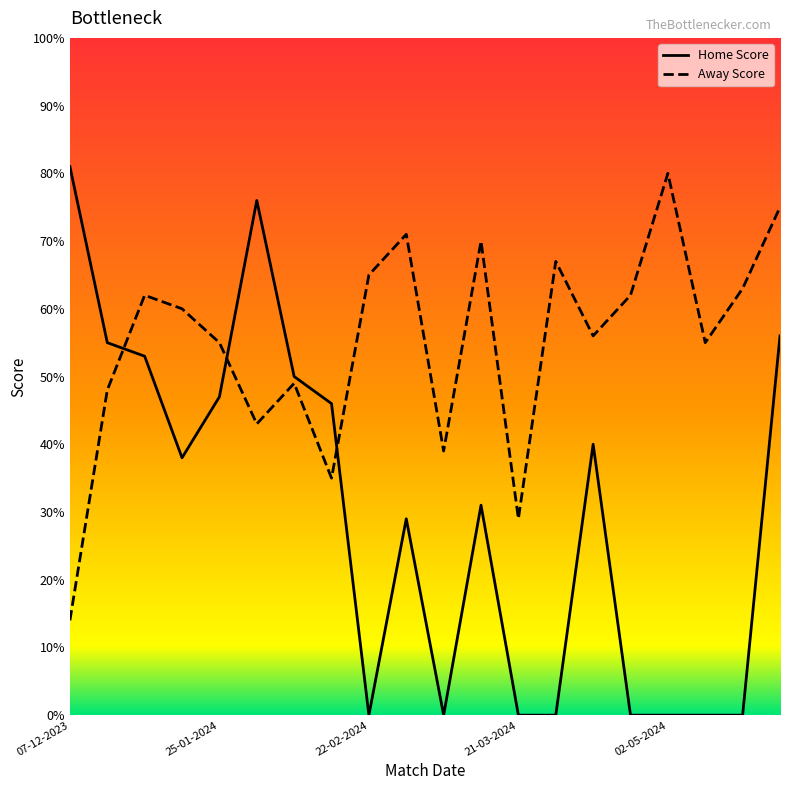

The value of Away Score at 14-03-2024 is 70. True or false?

True